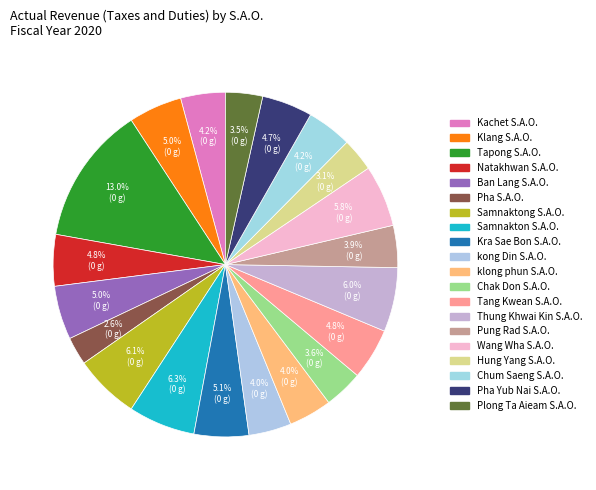

True or false: Pung Rad S.A.O. accounts for 4% of the total.

True